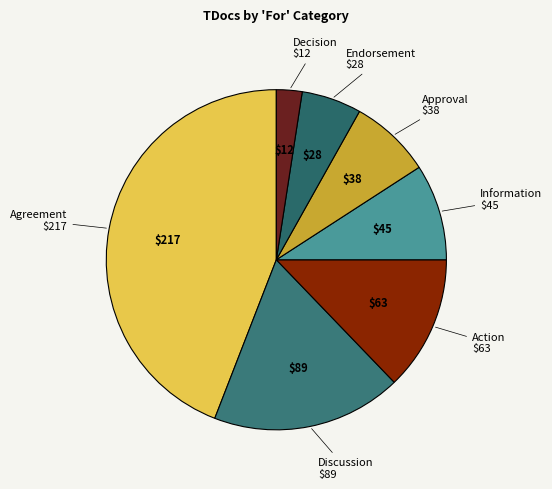

How many slices are in this pie chart?

7